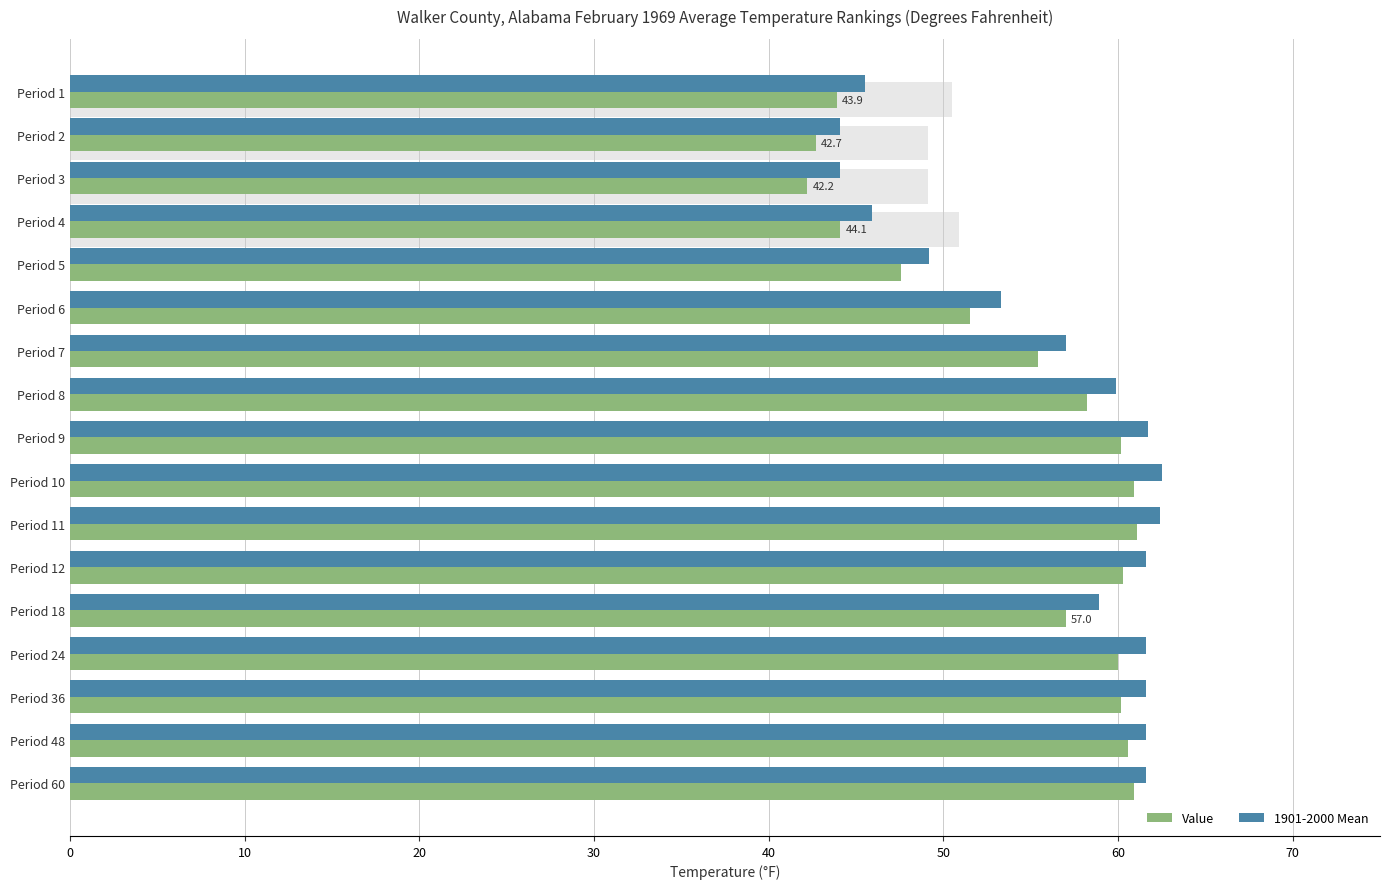

What is the maximum value shown in the chart?

62.5